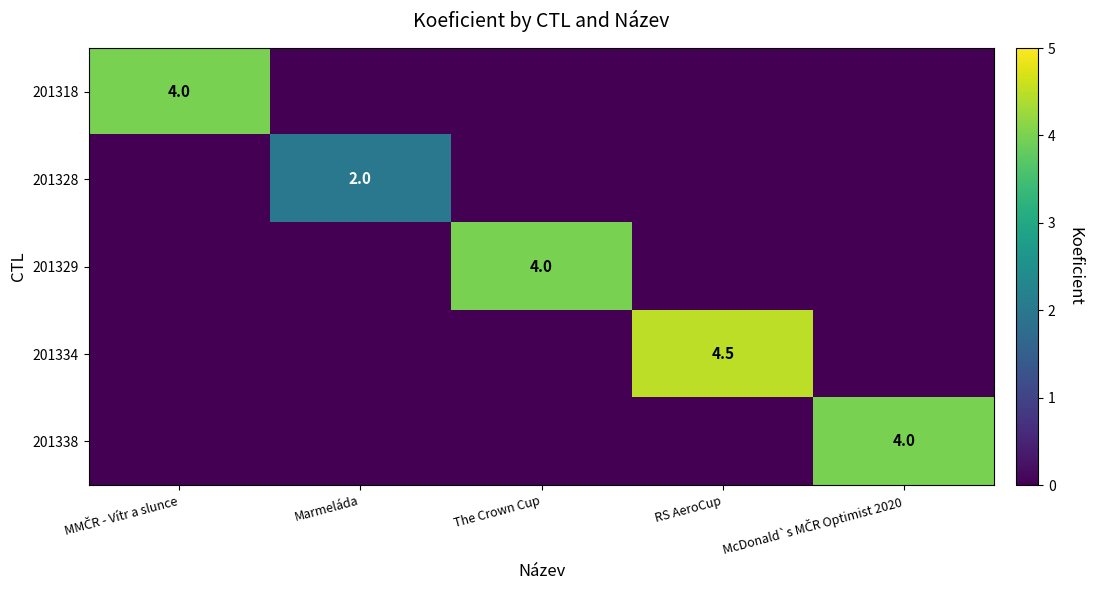

Which series has the largest range (max minus min)?

201334